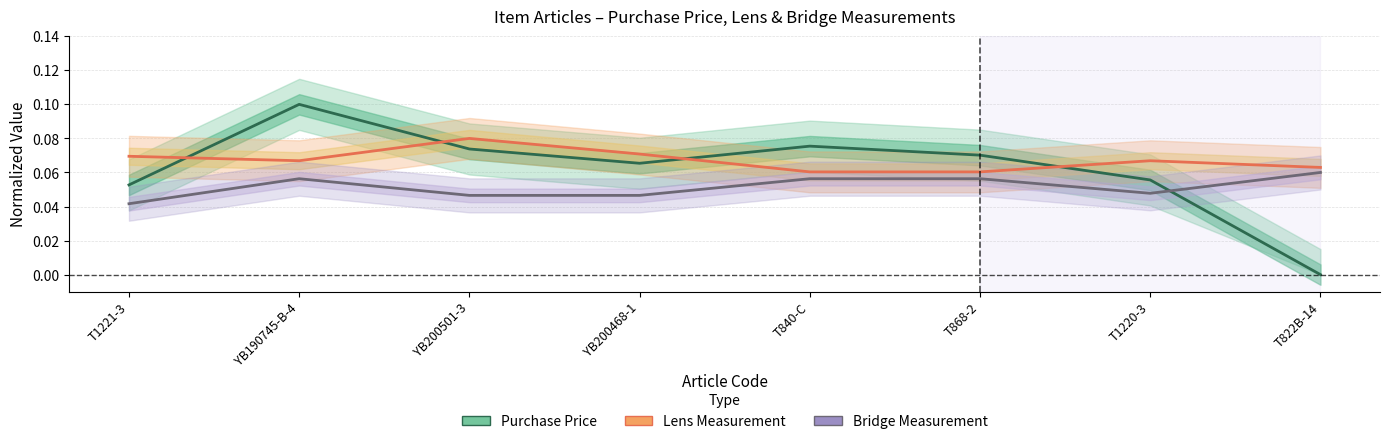

Count the Bridge Measurement values in the range 0 to 1.

8